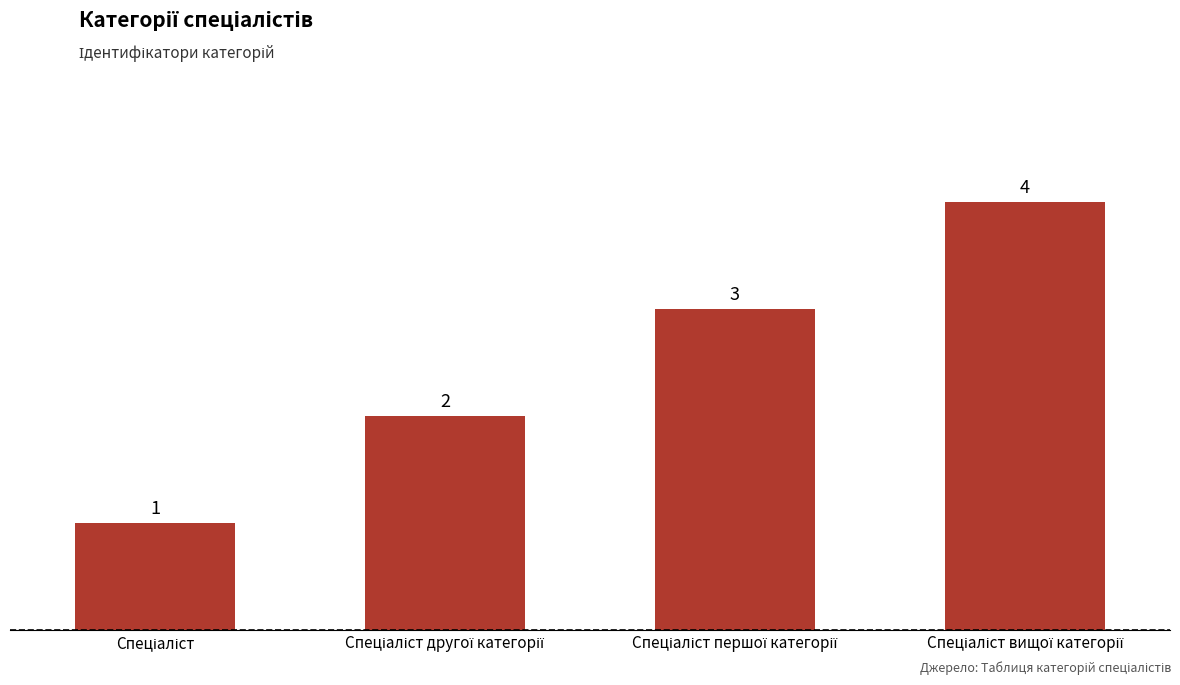

What is the sum of all values?

10